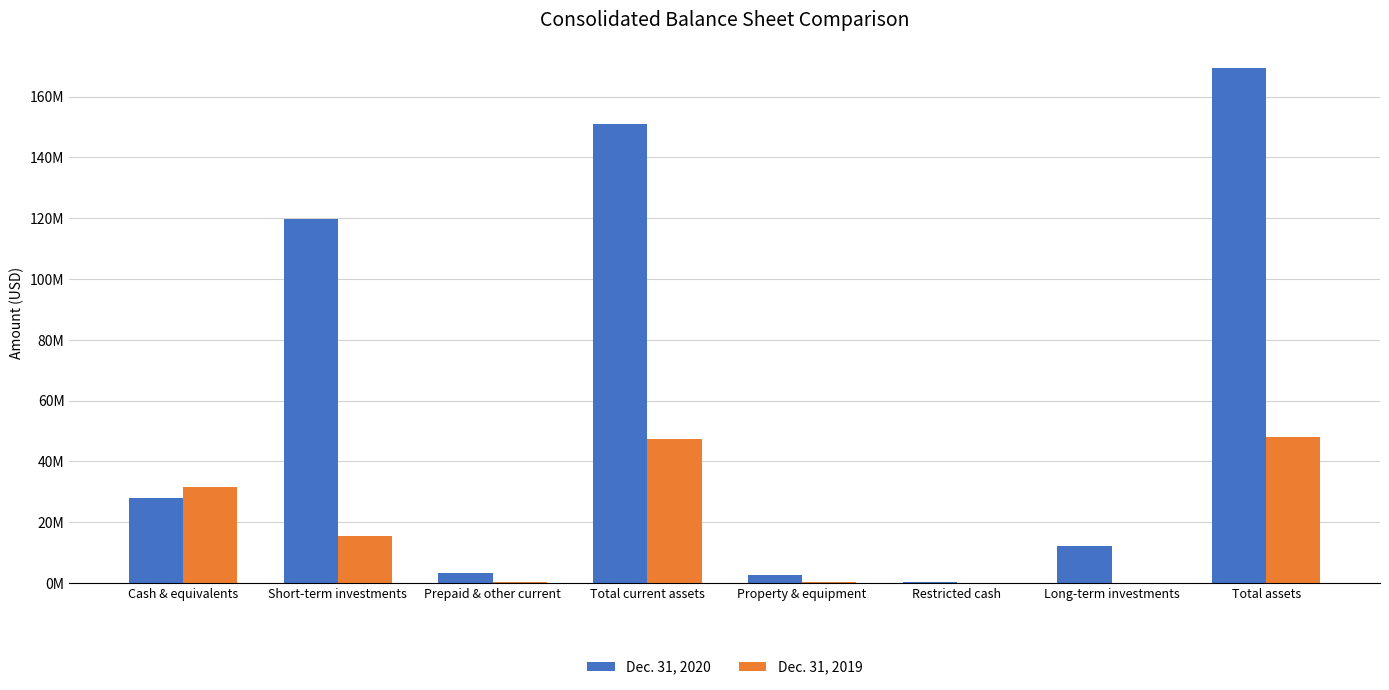

List the labels in order of Dec. 31, 2020 value, largest first.

Total assets, Total current assets, Short-term investments, Cash & equivalents, Long-term investments, Prepaid & other current, Property & equipment, Restricted cash